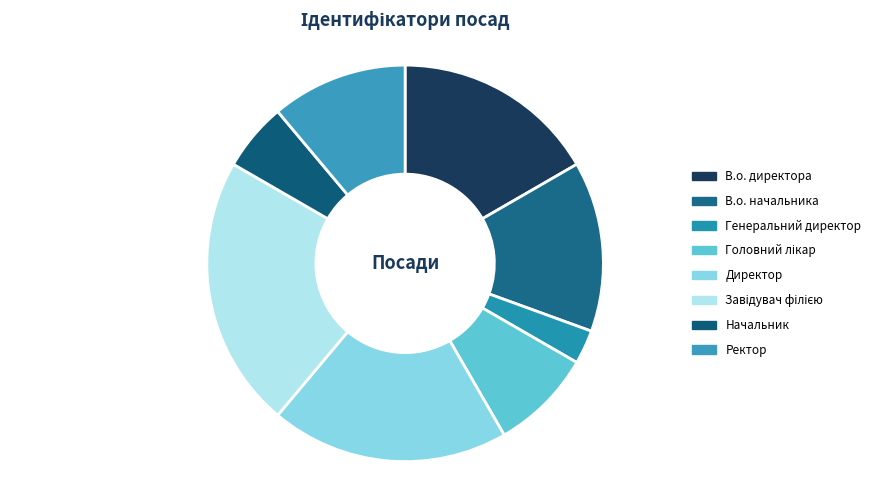

Which has a higher value, Начальник or Директор?

Директор